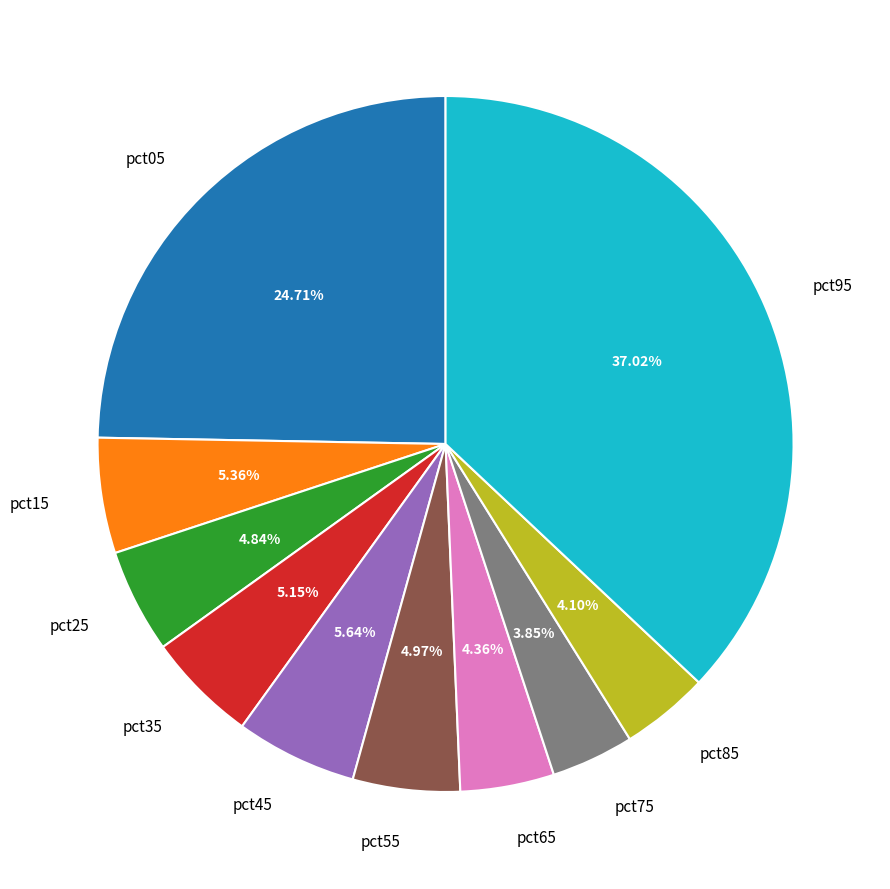

How many segments does this pie chart have?

10